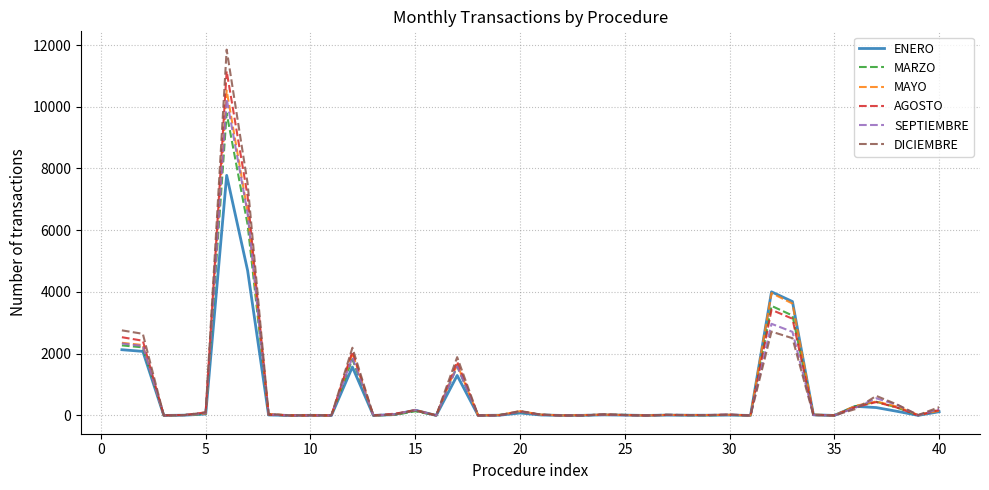

What is the sum of all DICIEMBRE values?

36202